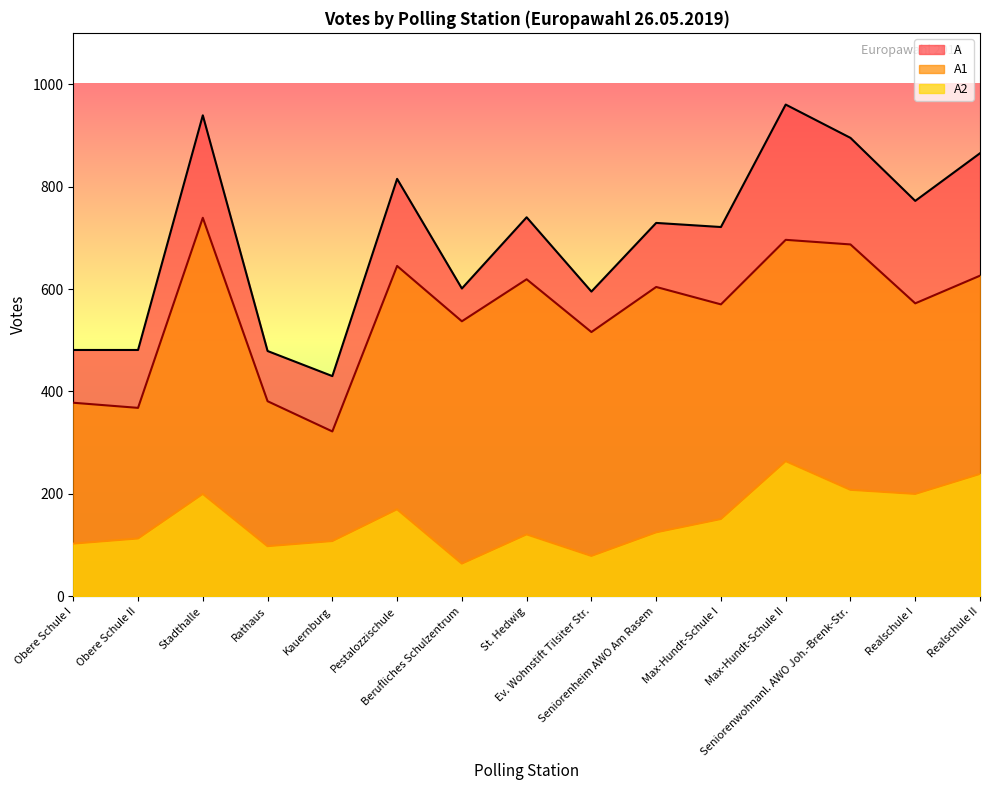

At Seniorenwohnanl. AWO Joh.-Brenk-Str., list the series in order from largest to smallest.

A, A1, A2